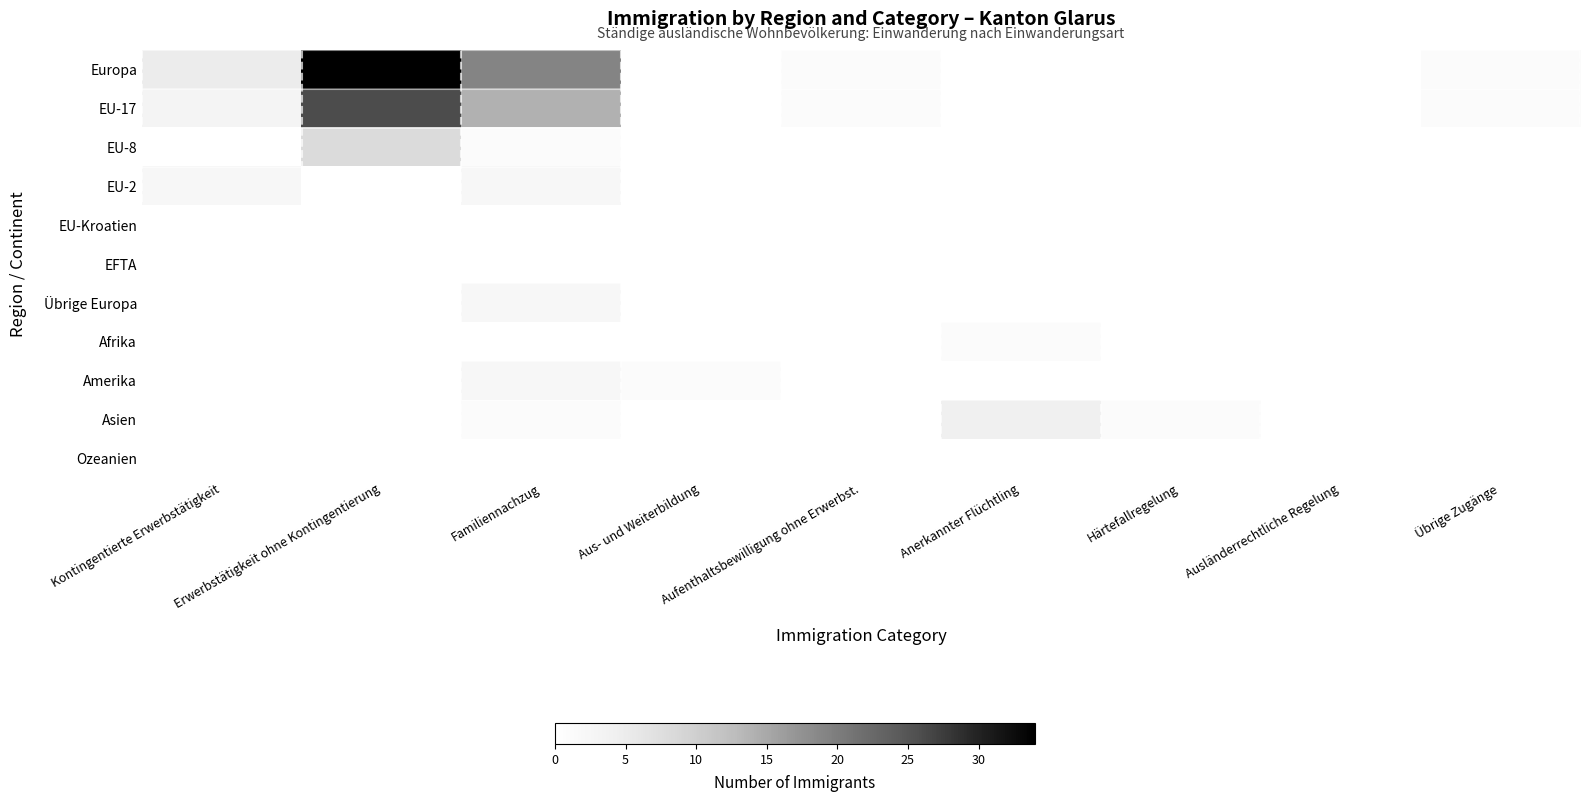

Count the number of data series in this chart.

11